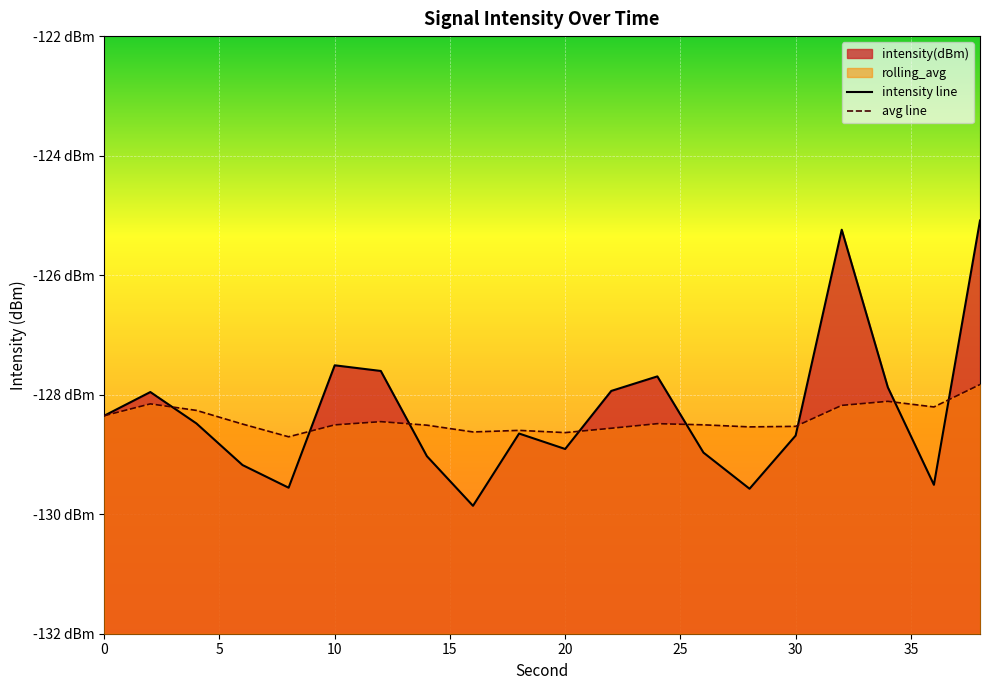

After their last crossing, which series has the higher values: intensity line or avg line?

intensity line